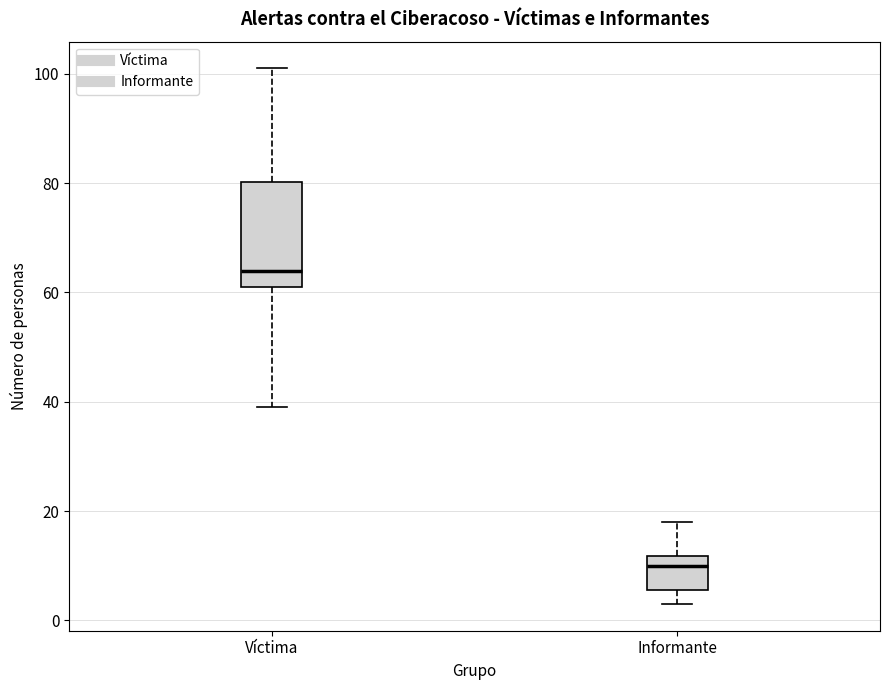

Reading left to right, read every box against the y-axis: the position of its median line, the range the box covers, and the ends of its whiskers. The values are not printed on the chart, so give them approximately, as read against the axis.

Víctima: median 64, box 62 to 80, whiskers 40 to 102
Informante: median 10, box 6 to 12, whiskers 4 to 18